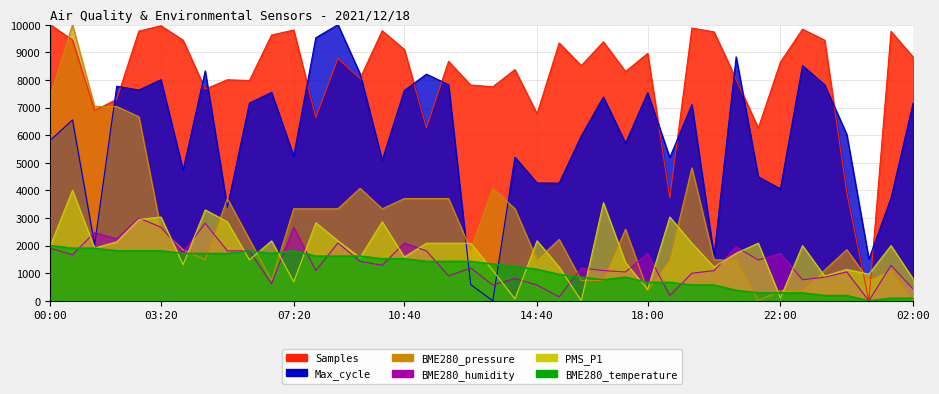

What is the label of the 1st point from the left?

00:00